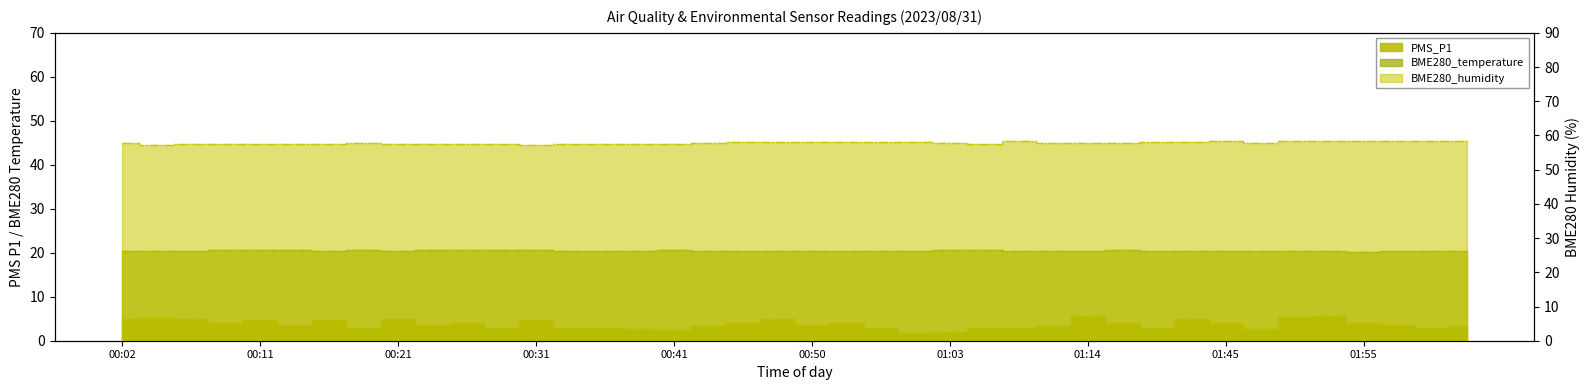

Reading left to right, extract all data points from this chart.

PMS_P1: 00:02=5.0	00:04=5.2	00:06=5.0	00:09=4.0	00:11=4.8	00:14=3.7	00:16=4.7	00:19=3.0	00:21=5.0	00:23=3.7	00:26=4.0	00:28=3.0	00:31=4.7	00:33=3.0	00:36=3.0	00:38=2.7	00:41=2.3	00:43=3.3	00:45=4.0	00:48=5.0	00:50=3.7	00:53=4.0	00:55=3.0	00:58=1.8	01:03=2.0	01:06=3.0	01:08=3.0	01:11=3.2	01:14=5.7	01:37=4.0	01:40=3.0	01:42=5.0	01:45=4.0	01:47=2.7	01:50=5.3	01:52=5.7	01:55=4.0	01:57=3.7	01:59=3.0	02:02=3.3
BME280_humidity: 00:02=57.7	00:04=57.2	00:06=57.5	00:09=57.5	00:11=57.5	00:14=57.5	00:16=57.4	00:19=57.9	00:21=57.6	00:23=57.5	00:26=57.5	00:28=57.5	00:31=57.1	00:33=57.4	00:36=57.6	00:38=57.6	00:41=57.6	00:43=57.8	00:45=58.1	00:48=58.2	00:50=58.1	00:53=58.0	00:55=58.0	00:58=58.2	01:03=57.8	01:06=57.6	01:08=58.5	01:11=57.9	01:14=57.9	01:37=57.9	01:40=58.0	01:42=58.1	01:45=58.3	01:47=57.9	01:50=58.4	01:52=58.3	01:55=58.4	01:57=58.5	01:59=58.4	02:02=58.4
BME280_temperature: 00:02=20.5	00:04=20.5	00:06=20.5	00:09=20.5	00:11=20.5	00:14=20.5	00:16=20.5	00:19=20.6	00:21=20.5	00:23=20.5	00:26=20.5	00:28=20.5	00:31=20.5	00:33=20.5	00:36=20.5	00:38=20.4	00:41=20.5	00:43=20.4	00:45=20.5	00:48=20.4	00:50=20.3	00:53=20.4	00:55=20.4	00:58=20.3	01:03=20.5	01:06=20.6	01:08=20.4	01:11=20.5	01:14=20.4	01:37=20.6	01:40=20.4	01:42=20.4	01:45=20.4	01:47=20.3	01:50=20.3	01:52=20.3	01:55=20.3	01:57=20.3	01:59=20.3	02:02=20.5